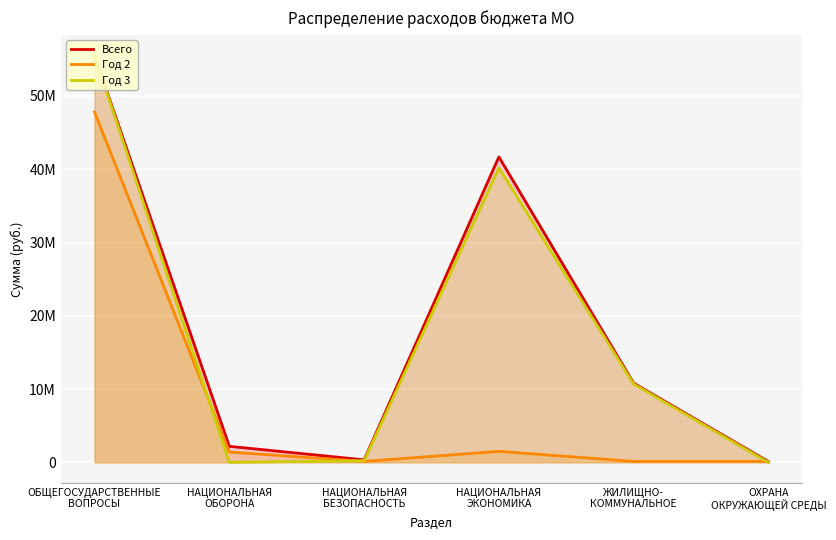

At which label is Год 3 closest to 27772828?

НАЦИОНАЛЬНАЯ
ЭКОНОМИКА